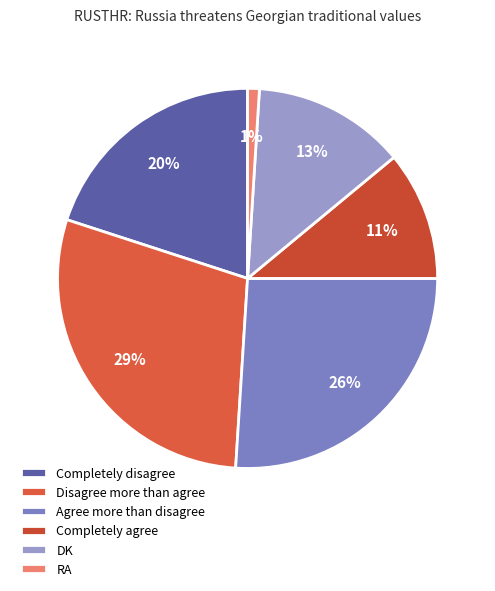

Is it true that Agree more than disagree is 35% of the pie?

False